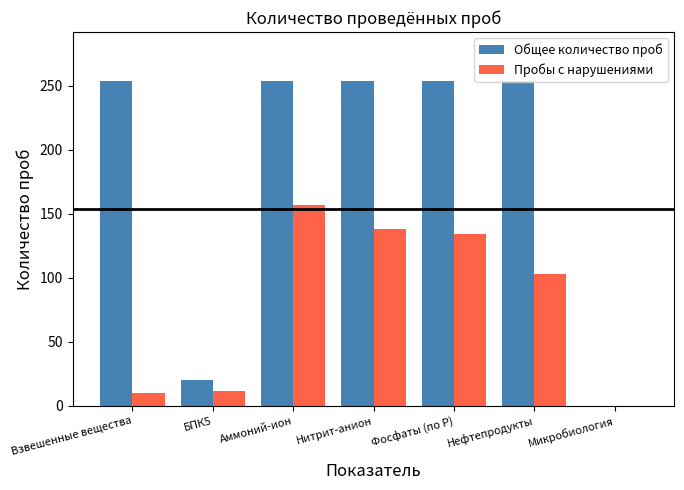

Reading right to left, what are all the values shown in this chart?

Общее количество проб: Микробиология=0	Нефтепродукты=254	Фосфаты (по Р)=254	Нитрит-анион=254	Аммоний-ион=254	БПК5=20	Взвешенные вещества=254
Пробы с нарушениями: Микробиология=0	Нефтепродукты=103	Фосфаты (по Р)=134	Нитрит-анион=138	Аммоний-ион=157	БПК5=12	Взвешенные вещества=10